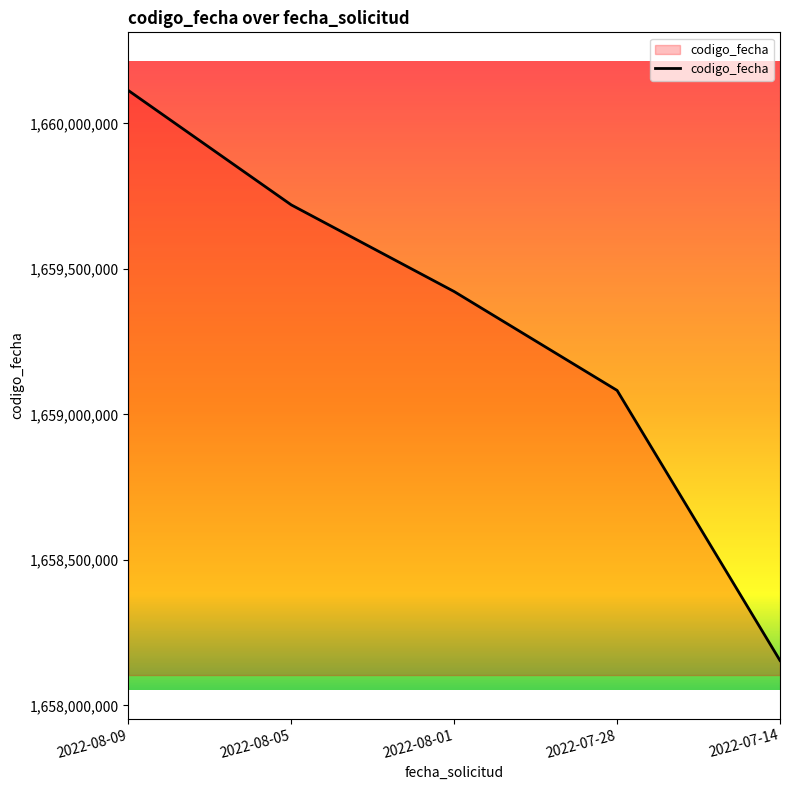

True or false: the data has more than 1 interior local peaks.

False